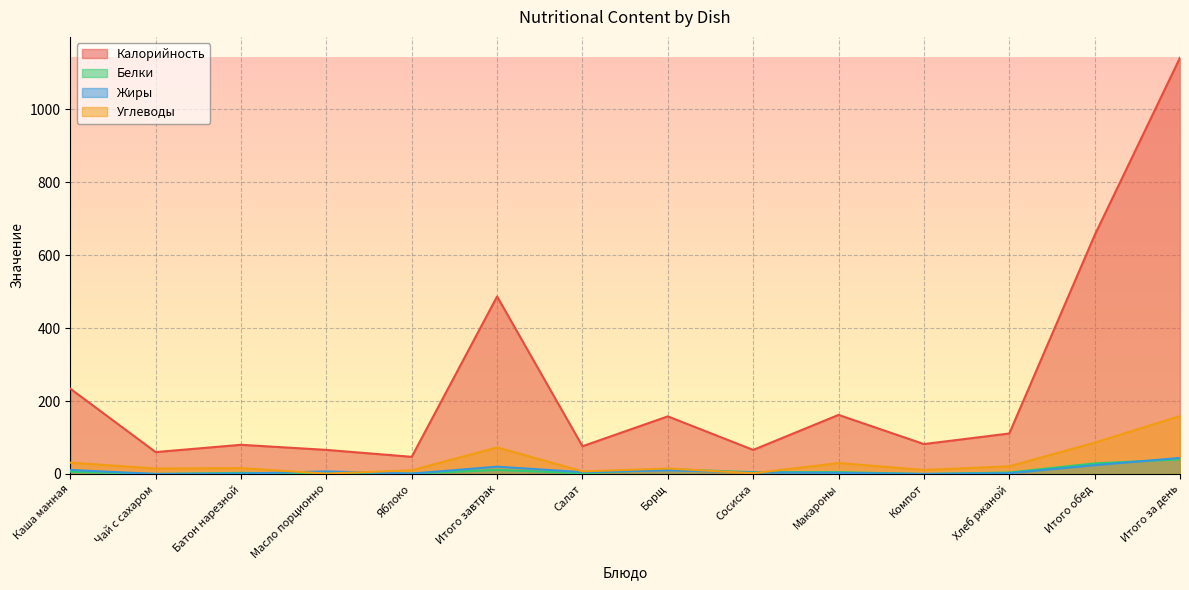

What is the maximum value for Белки?

40